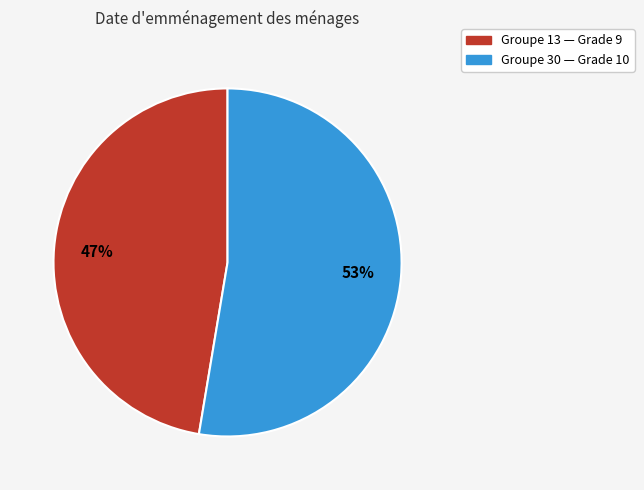

Does any single category account for the majority?

Yes